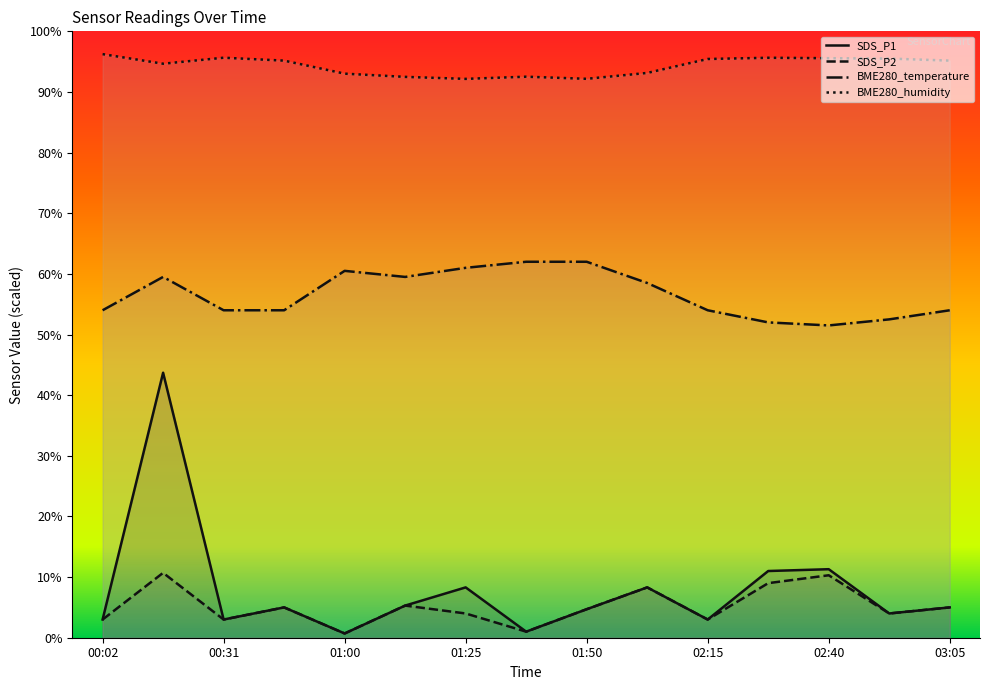

Reading left to right, list all the values displayed in this chart.

SDS_P1: 00:02=3.0	00:16=43.7	00:31=3.0	00:45=5.0	01:00=0.7	01:12=5.3	01:25=8.3	01:37=1.0	01:50=4.7	02:02=8.3	02:15=3.0	02:27=11.0	02:40=11.3	02:52=4.0	03:05=5.0
SDS_P2: 00:02=3.0	00:16=10.7	00:31=3.0	00:45=5.0	01:00=0.7	01:12=5.3	01:25=4.0	01:37=1.0	01:50=4.7	02:02=8.3	02:15=3.0	02:27=9.0	02:40=10.3	02:52=4.0	03:05=5.0
BME280_temperature: 00:02=54.0	00:16=59.5	00:31=54.0	00:45=54.0	01:00=60.5	01:12=59.5	01:25=61.0	01:37=62.0	01:50=62.0	02:02=58.5	02:15=54.0	02:27=52.0	02:40=51.5	02:52=52.5	03:05=54.0
BME280_humidity: 00:02=96.2	00:16=94.7	00:31=95.7	00:45=95.2	01:00=93.0	01:12=92.5	01:25=92.2	01:37=92.5	01:50=92.2	02:02=93.1	02:15=95.4	02:27=95.6	02:40=95.6	02:52=95.5	03:05=95.2